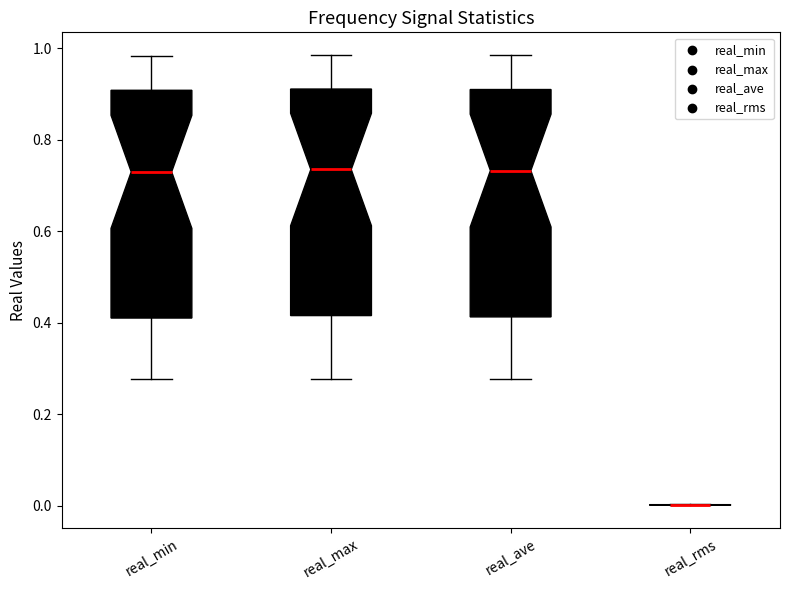

Reading left to right, transcribe this box plot: for each box, give where its median line is, the range the box spans, and where its two whiskers end, as read against the y-axis. The values are not printed on the chart, so give them approximately, as read against the axis.

real_min: median 0.72, box 0.42 to 0.90, whiskers 0.28 to 0.98
real_max: median 0.74, box 0.42 to 0.92, whiskers 0.28 to 0.98
real_ave: median 0.74, box 0.42 to 0.92, whiskers 0.28 to 0.98
real_rms: box collapsed to a line at 0.00, whiskers 0.00 to 0.00